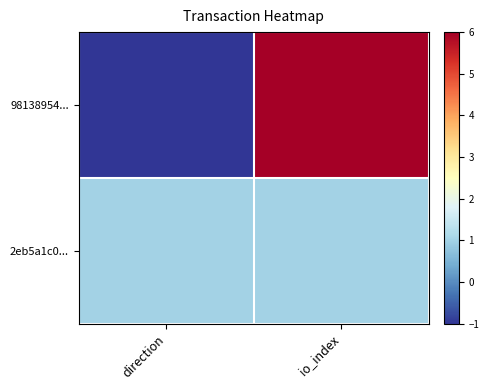

Count the number of data series in this chart.

2